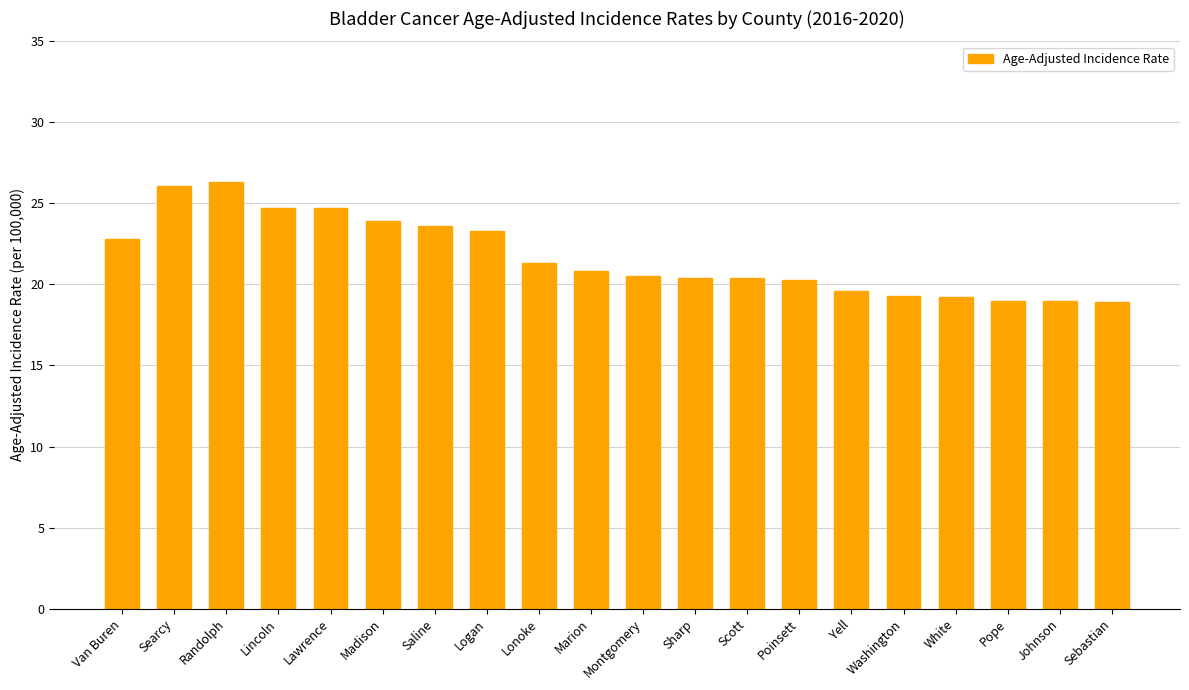

Count the number of categories in the chart.

20